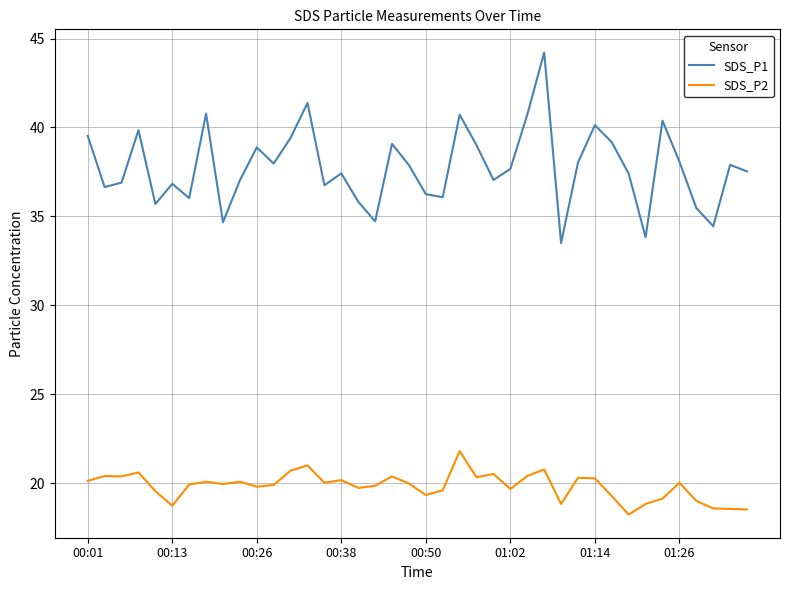

True or false: SDS_P1 and SDS_P2 intersect in this chart.

False